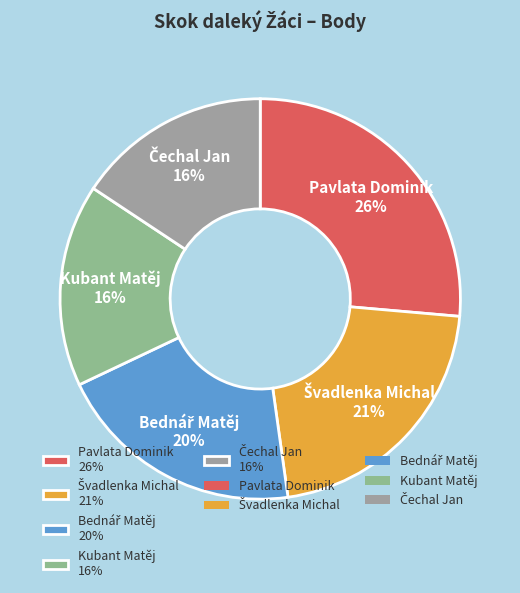

Count the number of slices in the pie.

5